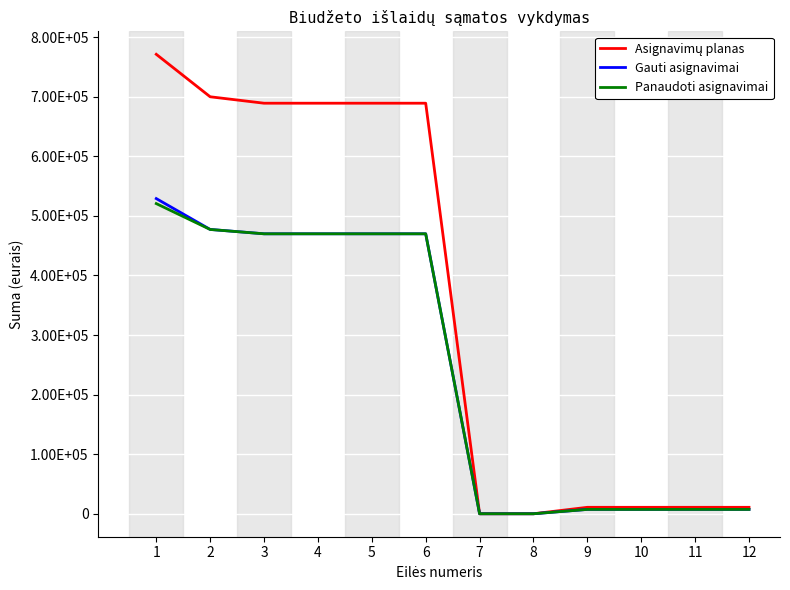

Does the chart display data point markers on the line(s)?

No